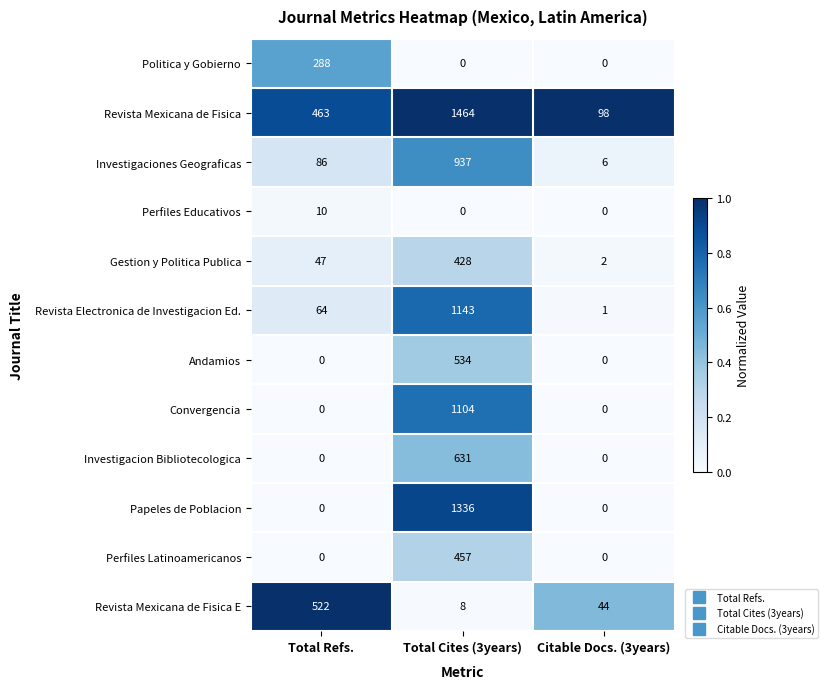

Between Total Refs. and Total Cites (3years), which series saw the biggest shift?

Papeles de Poblacion